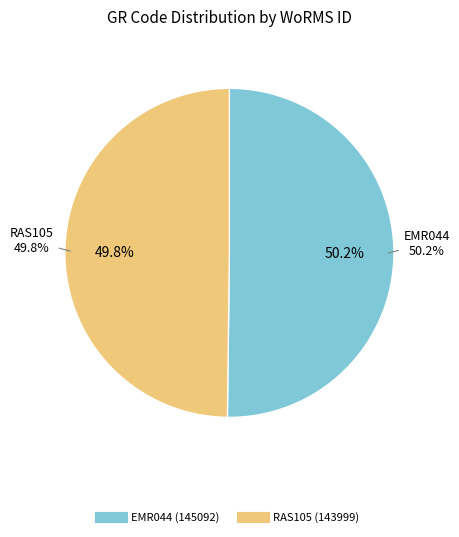

Which has a higher value, RAS105 or EMR044?

EMR044